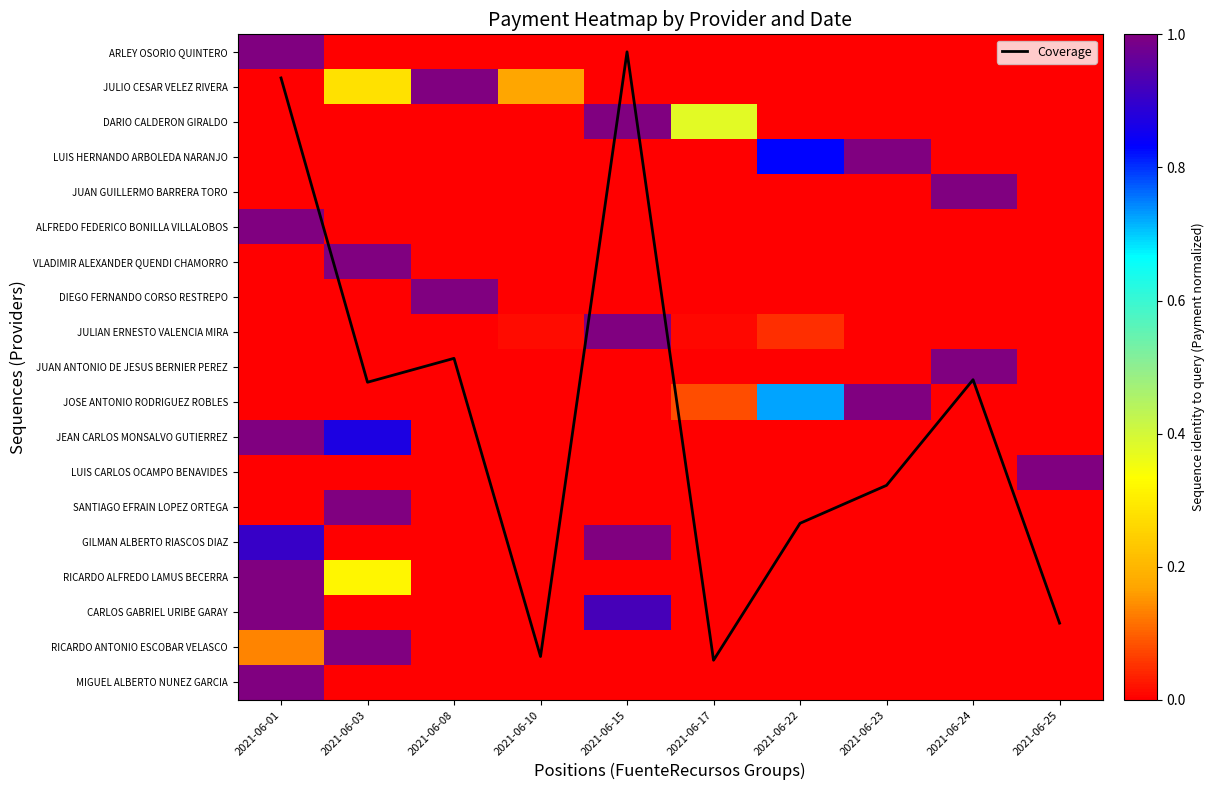

Count the number of data series in this chart.

20